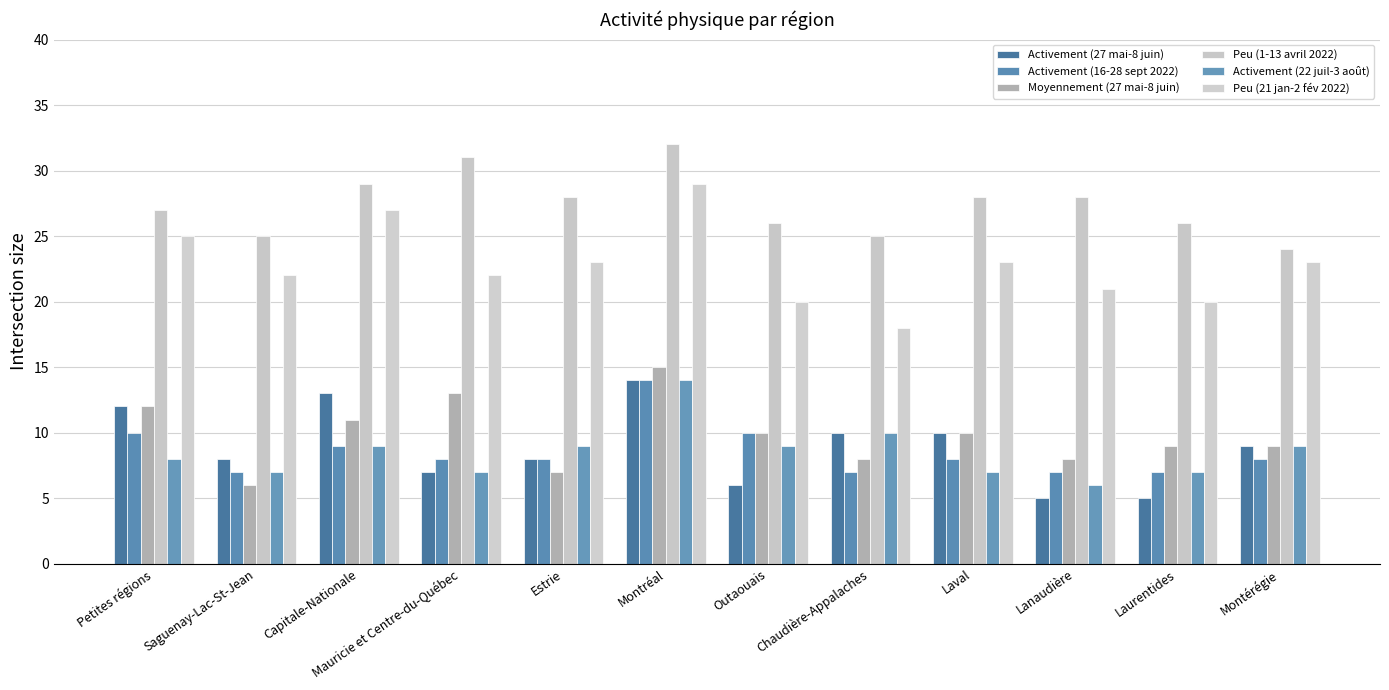

At Saguenay-Lac-St-Jean, list the series in order from smallest to largest.

Moyennement (27 mai-8 juin), Activement (16-28 sept 2022), Activement (22 juil-3 août), Activement (27 mai-8 juin), Peu (21 jan-2 fév 2022), Peu (1-13 avril 2022)